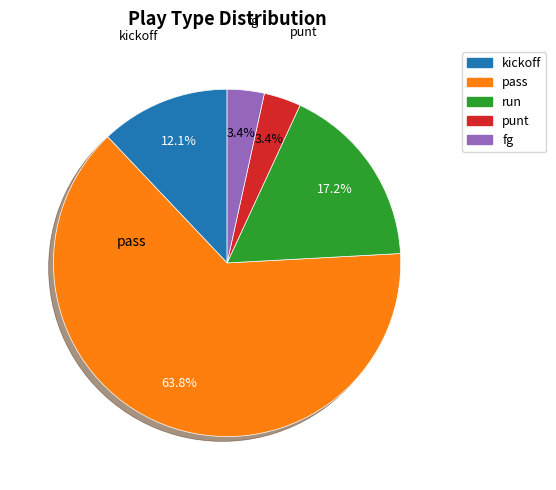

To the nearest percent, what percentage of the pie is pass?

64%